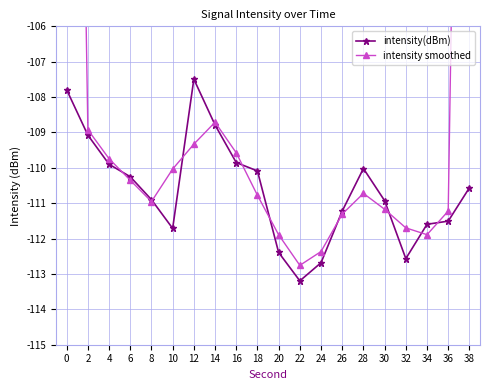

What is the difference between the maximum and minimum values in the intensity smoothed series?

40.5